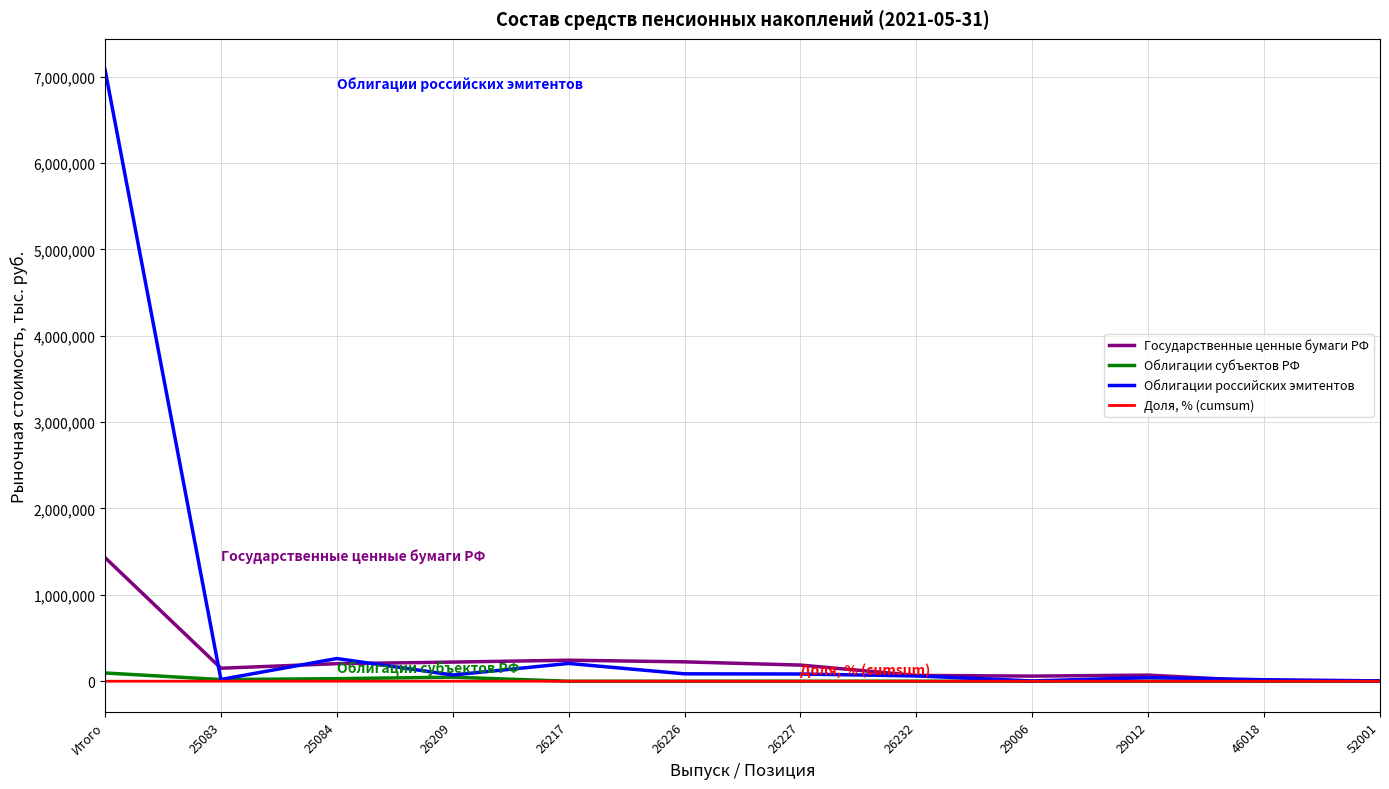

The value of Государственные ценные бумаги РФ at Итого is 2187259.6. True or false?

False